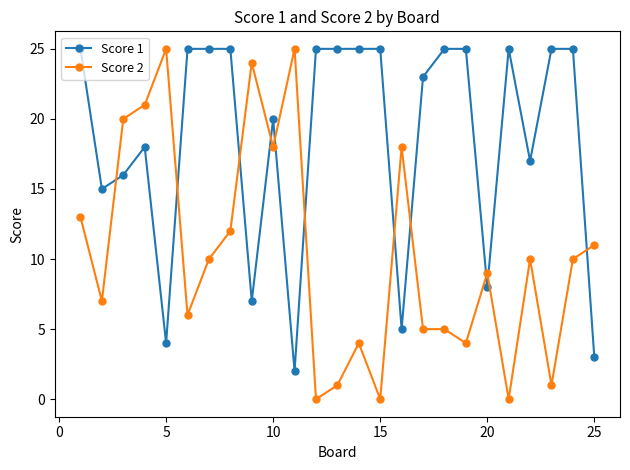

What is the greatest value displayed?

25